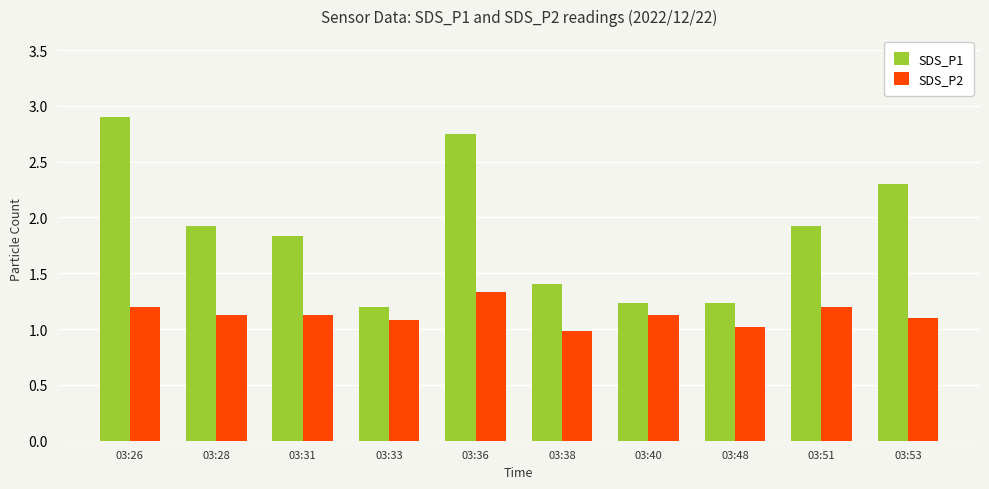

Rank the series at 03:33 from highest to lowest value.

SDS_P1, SDS_P2